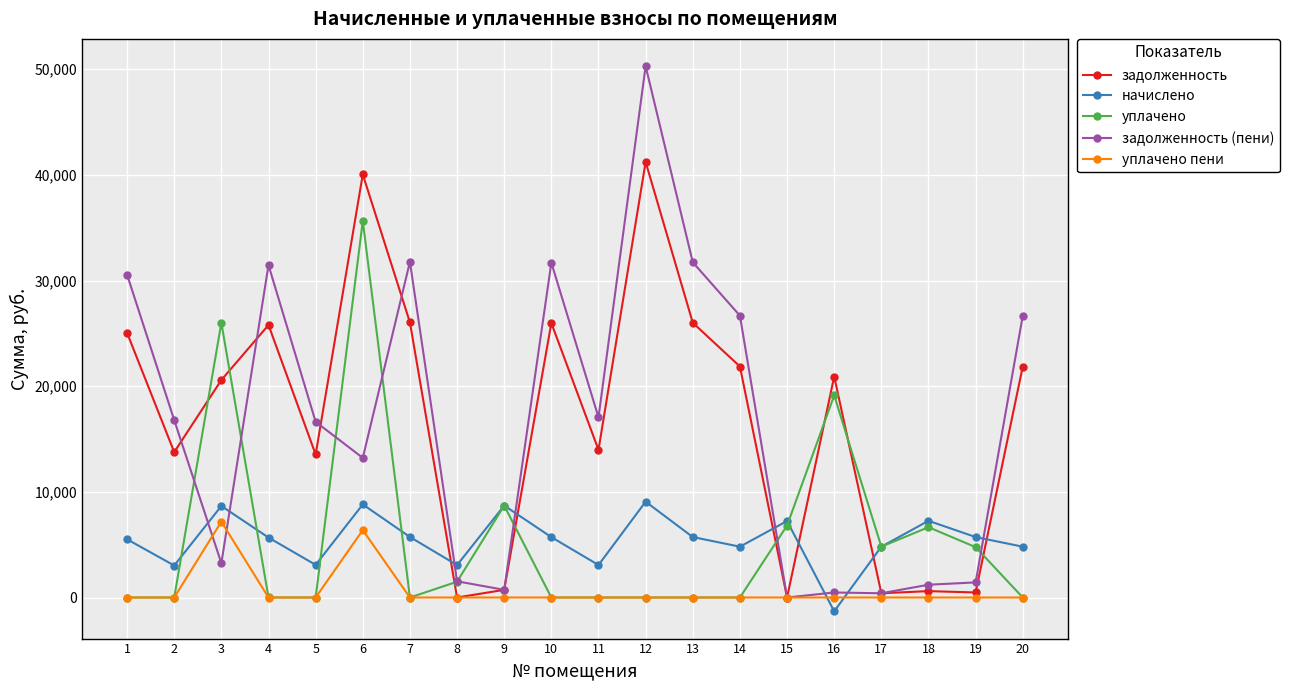

What is the smallest value displayed?

-1307.6